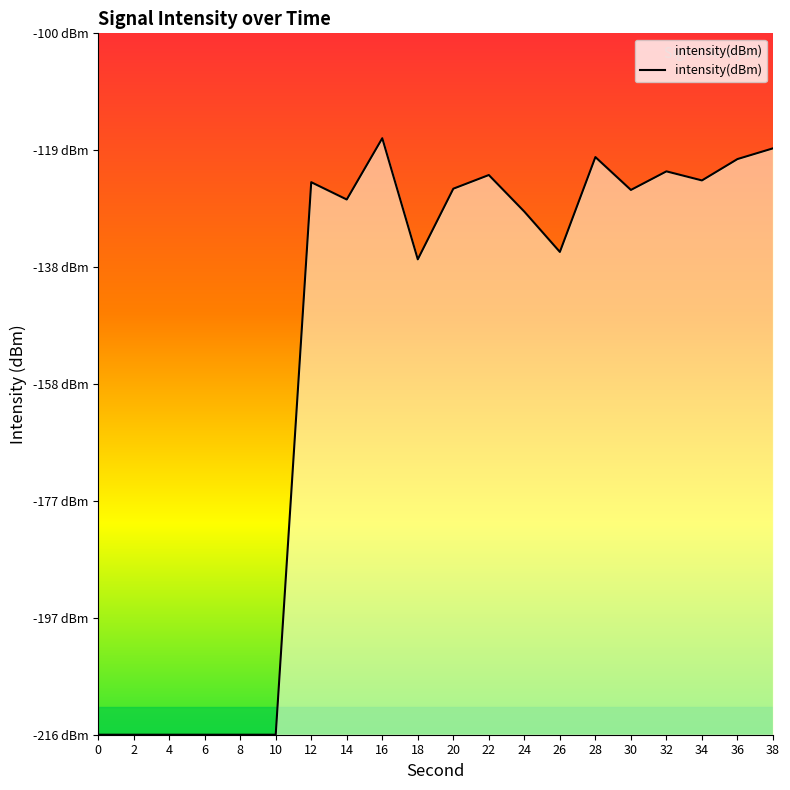

Is this an area chart (filled region under the line)?

Yes